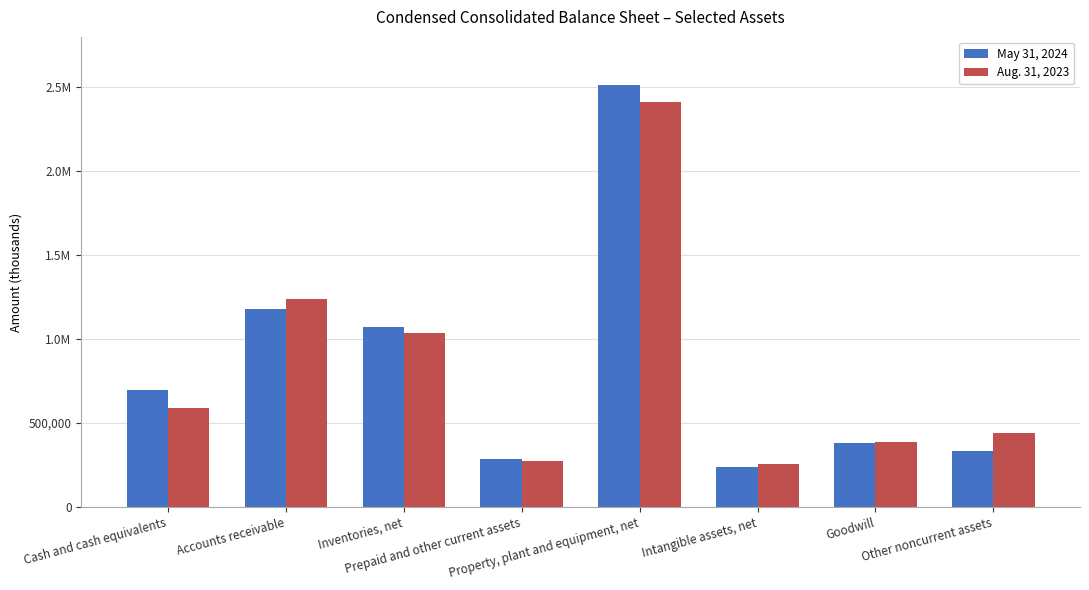

Which series has the largest total across all categories?

May 31, 2024